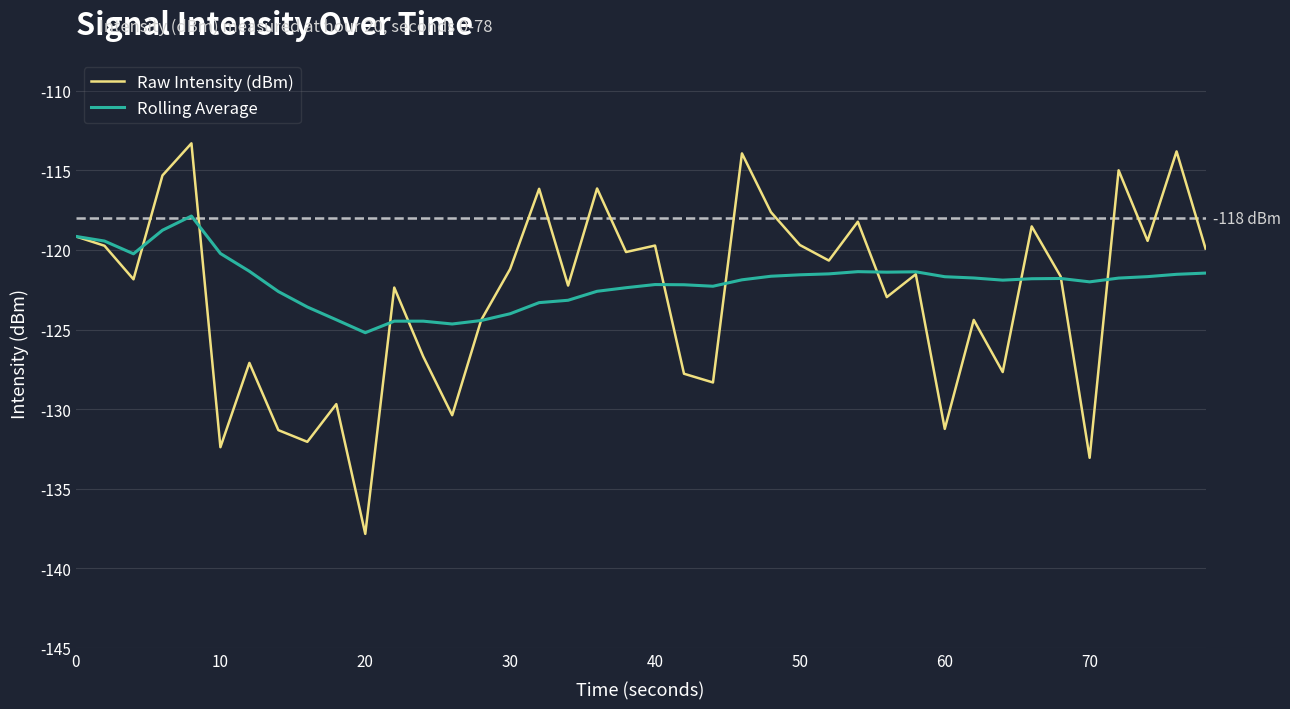

Rank the series by their maximum value, from highest to lowest.

Raw Intensity (dBm), Rolling Average